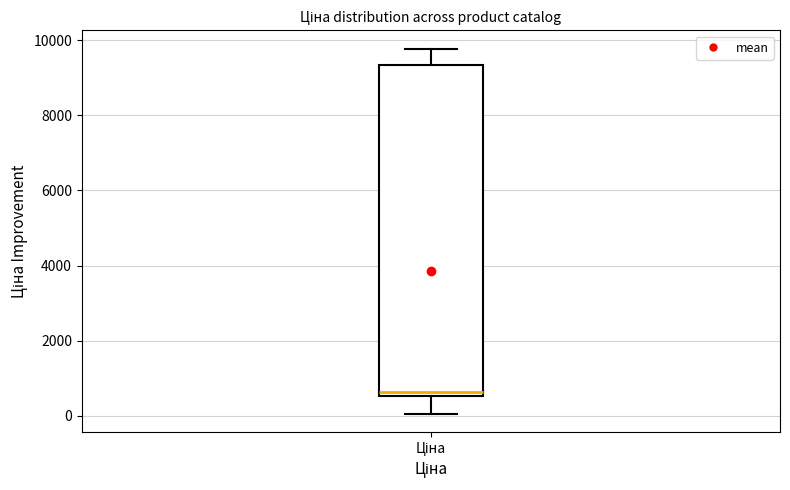

Read this box plot against the y-axis: the position of the median line, the range covered by the box, and the ends of both whiskers. The values are not printed on the chart, so give them approximately, as read against the axis.

median 600 (just above the box's lower edge), box 600 to 9400, whiskers 0 to 9800